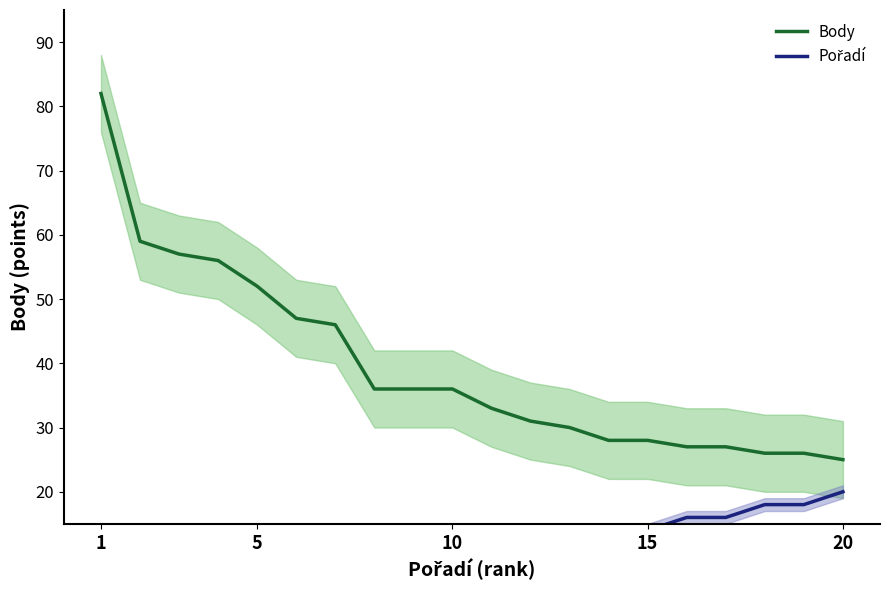

What is the difference between the second highest and minimum values in the Pořadí series?

17